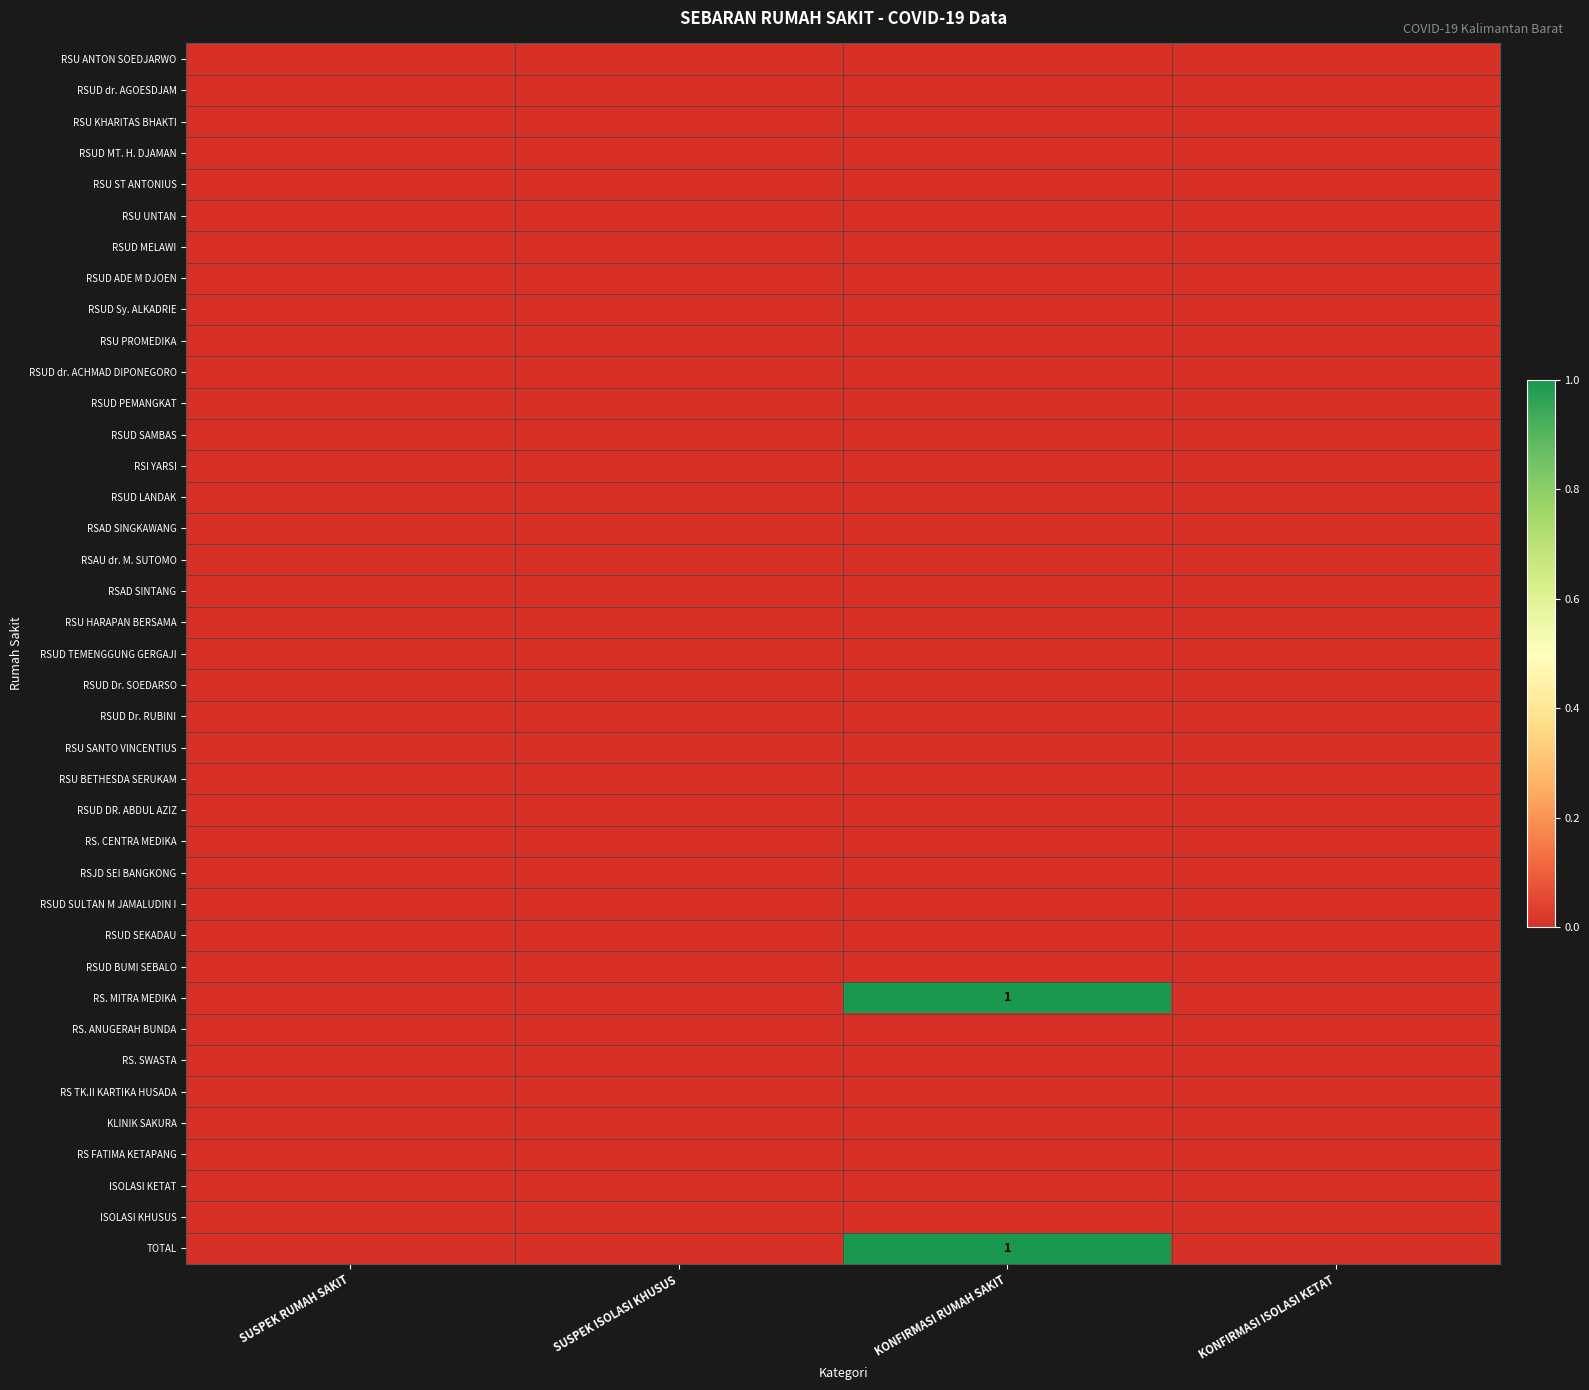

Which series changed the most between SUSPEK RUMAH SAKIT and SUSPEK ISOLASI KHUSUS?

RSU ANTON SOEDJARWO